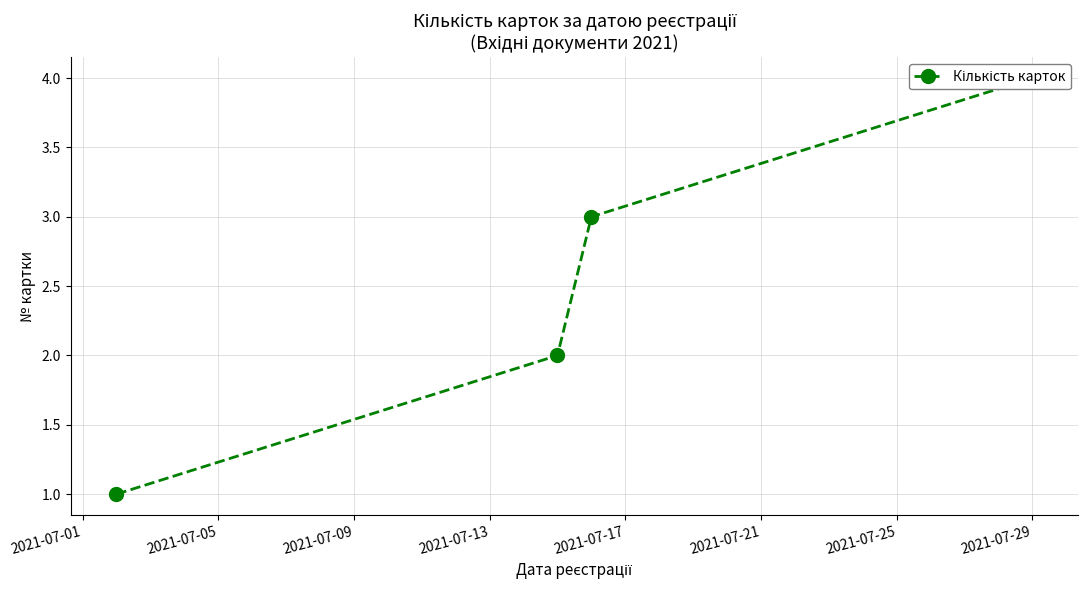

What is the ratio of the value at 2021-07-05 to the value at 2021-07-09?

0.7